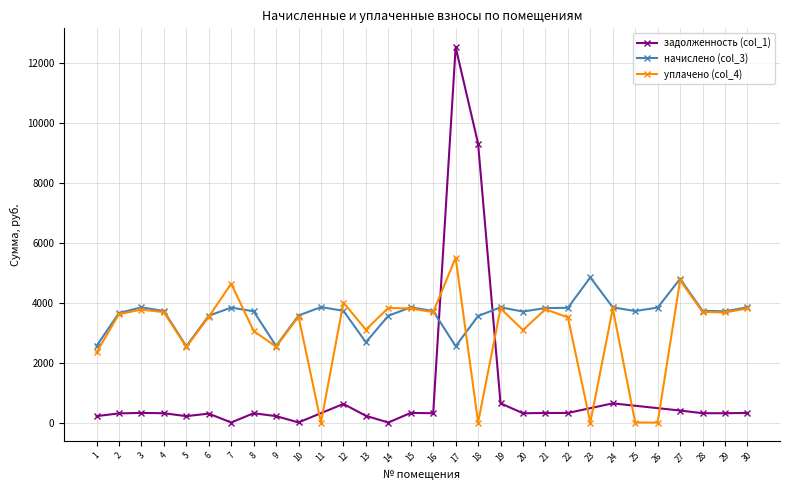

What is the sum of all начислено (col_3) values?

108575.8